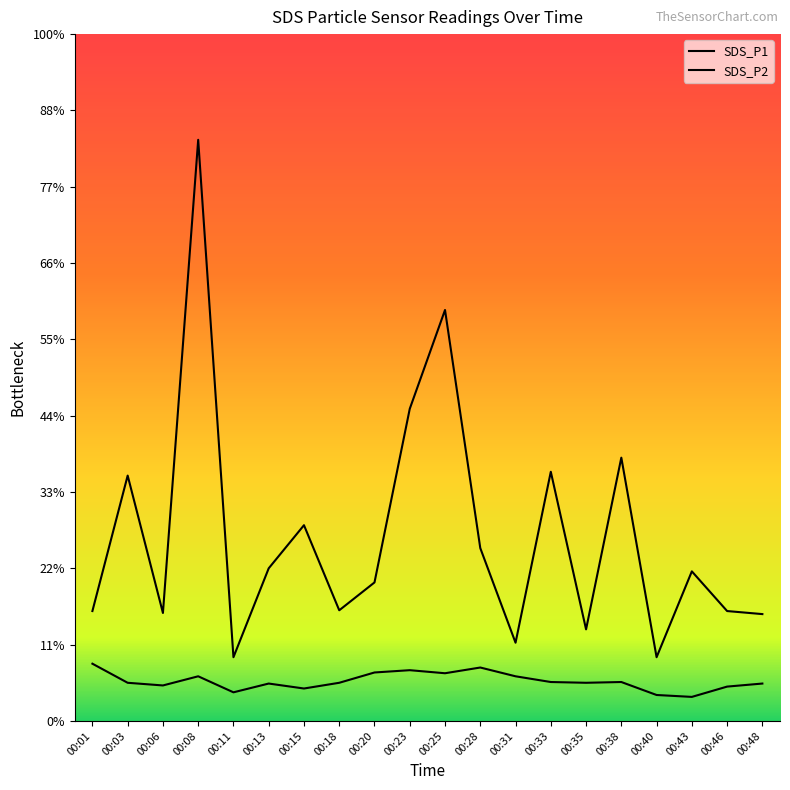

Is this an area chart (filled region under the line)?

No